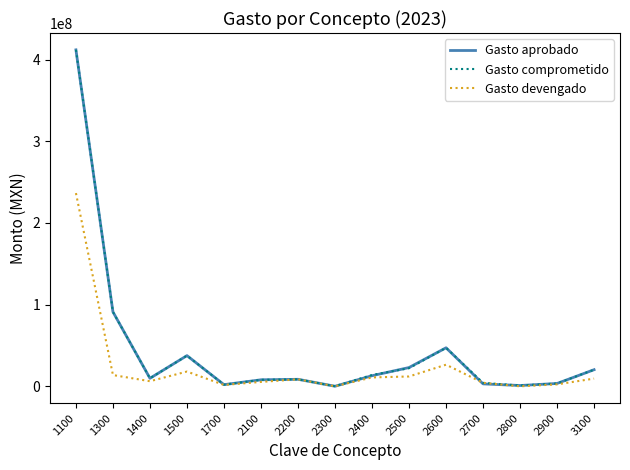

What is the maximum value shown in the chart?

411970669.0